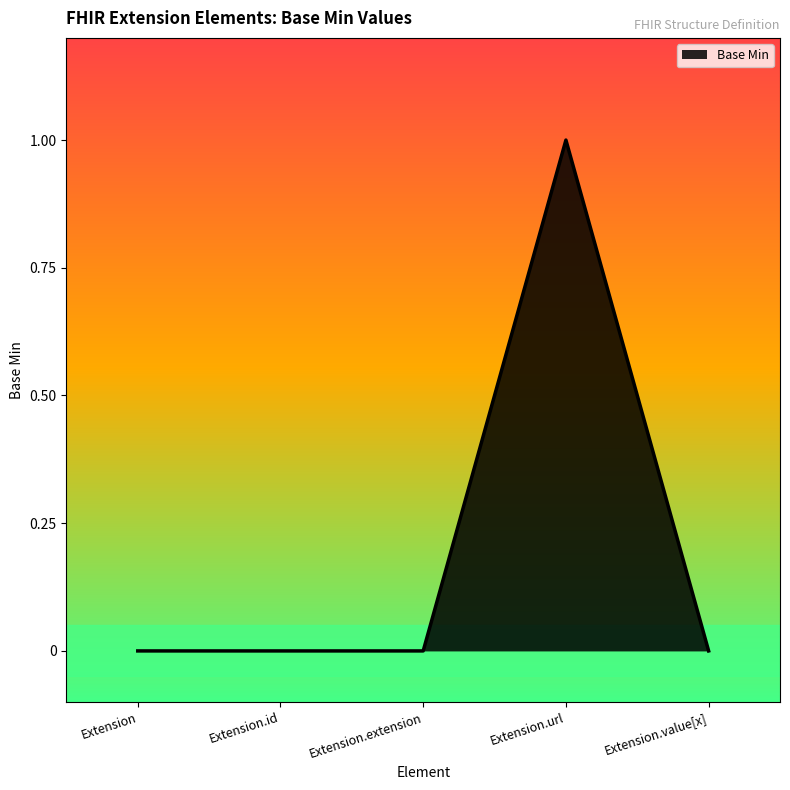

What is the change in value from Extension.extension to Extension.url?

+1